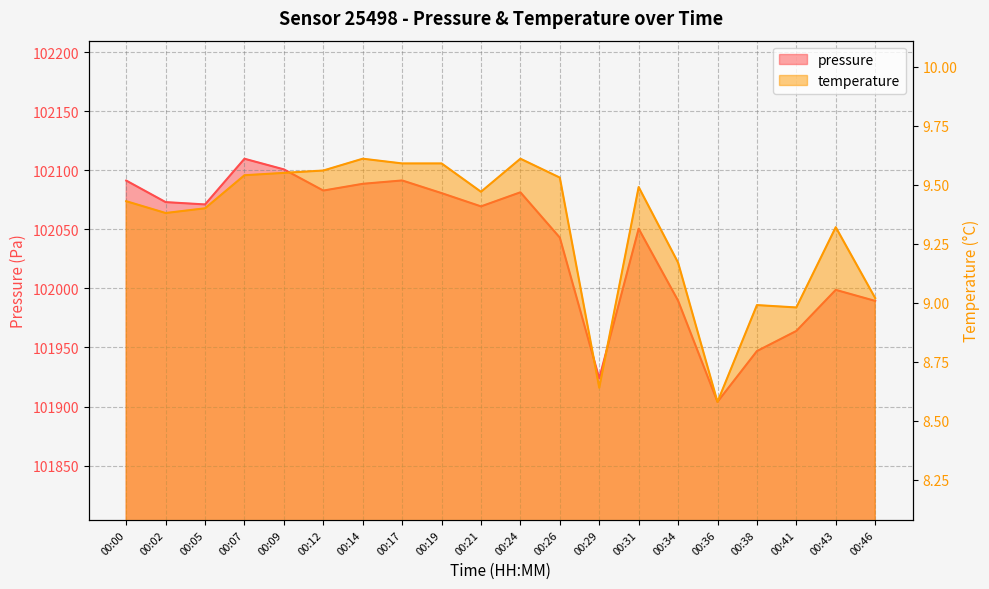

How many data points in temperature are less than 9?

4